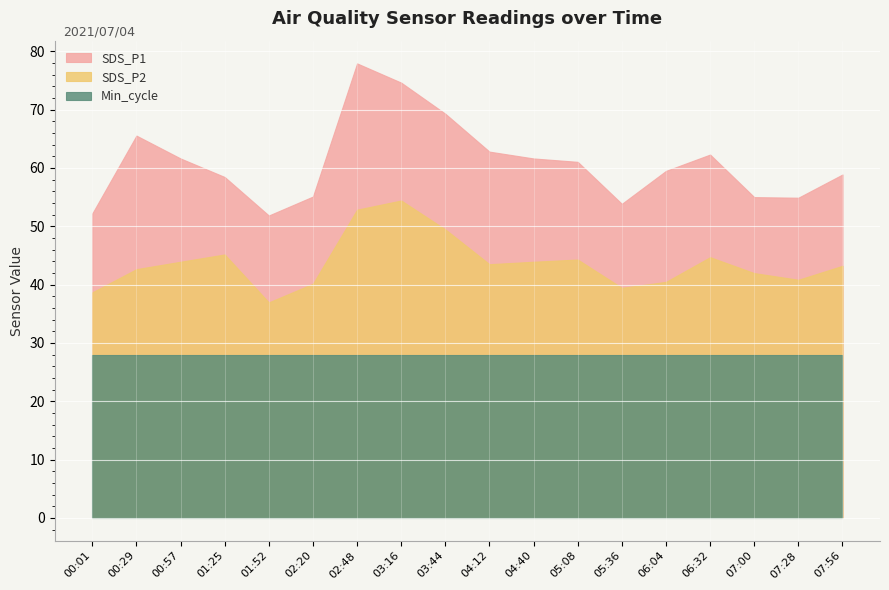

Reading right to left, transcribe all the data shown in this chart.

SDS_P1: 58.9	54.9	55.0	62.3	59.5	53.9	61.0	61.6	62.8	69.3	74.6	77.9	55.1	51.9	58.5	61.6	65.5	52.2
SDS_P2: 43.2	40.8	42.0	44.7	40.5	39.5	44.3	43.9	43.5	49.5	54.4	52.9	40.1	37.0	45.2	43.9	42.6	38.7
Min_cycle: 28.0	28.0	28.0	28.0	28.0	28.0	28.0	28.0	28.0	28.0	28.0	28.0	28.0	28.0	28.0	28.0	28.0	28.0